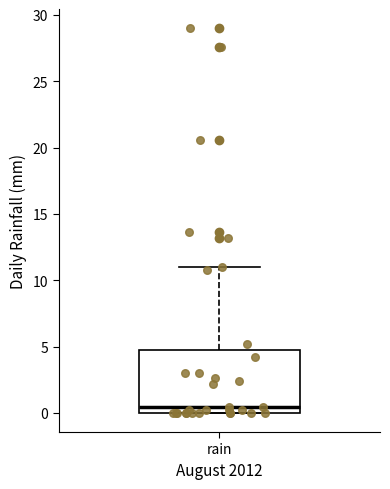

Read this box plot against the y-axis: the position of the median line, the range covered by the box, and the ends of both whiskers. The values are not printed on the chart, so give them approximately, as read against the axis.

median 0.5, box 0.0 to 4.5, whiskers 0.0 to 11.0